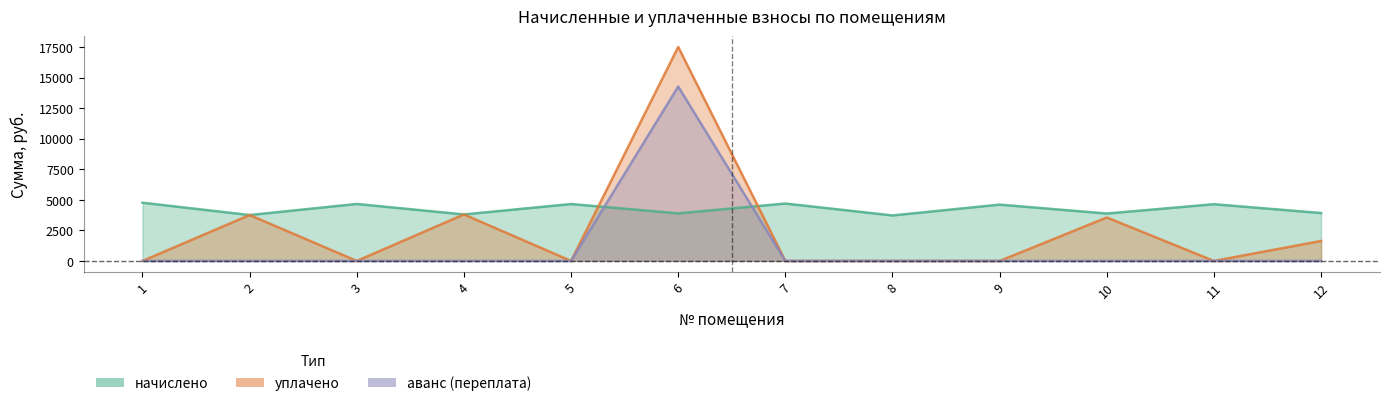

How many interior local valleys does the начислено series have?

5